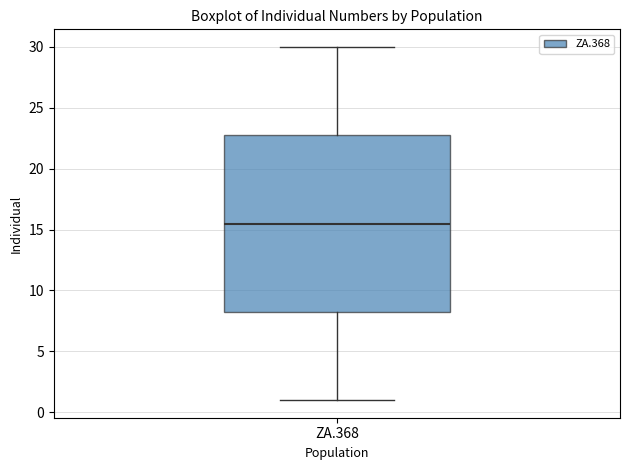

Read this box plot against the y-axis: the position of the median line, the range covered by the box, and the ends of both whiskers. The values are not printed on the chart, so give them approximately, as read against the axis.

median 15.5, box 8.5 to 23.0, whiskers 1.0 to 30.0